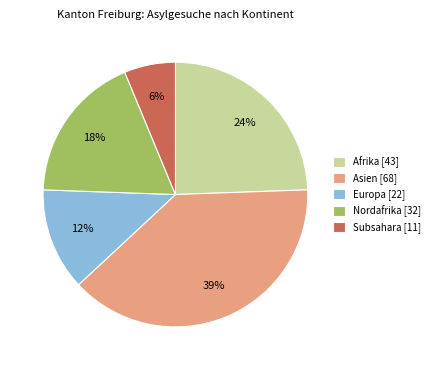

What is the ratio of the value at Nordafrika [32] to the value at Europa [22]?

1.5